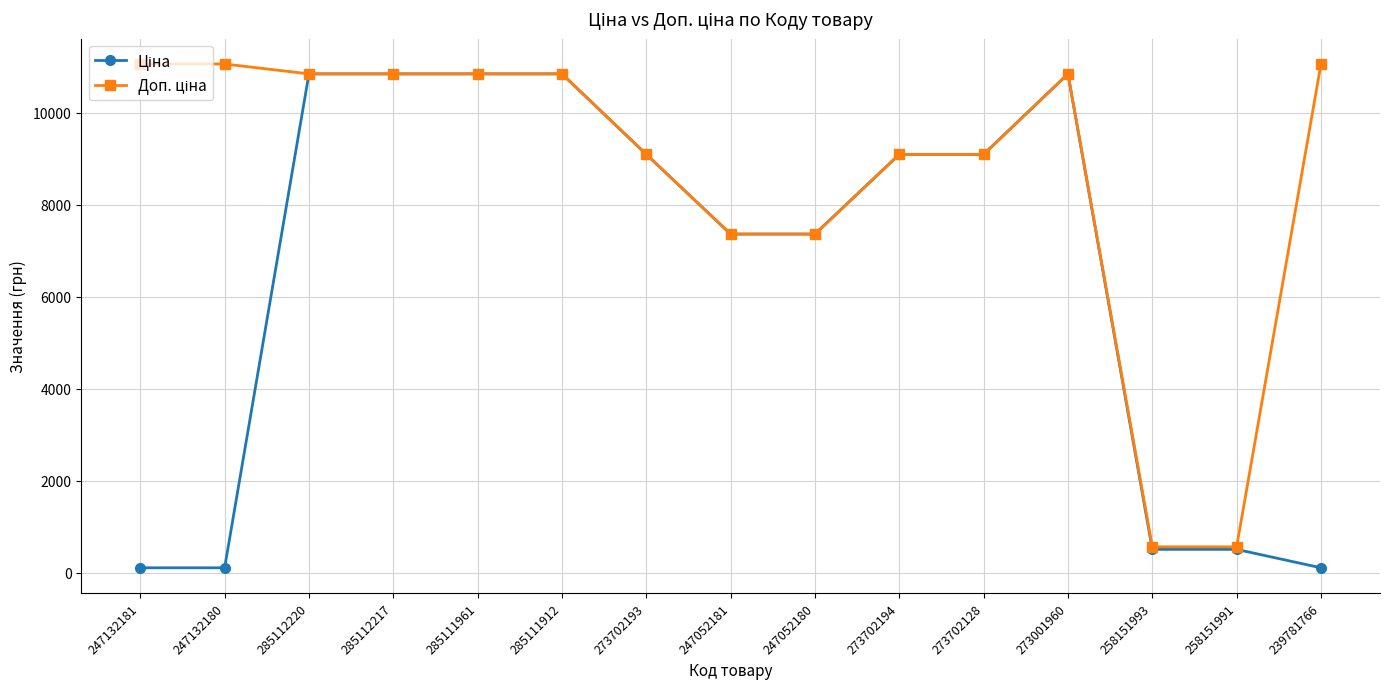

At how many categories does at least one series exceed 6614?

13